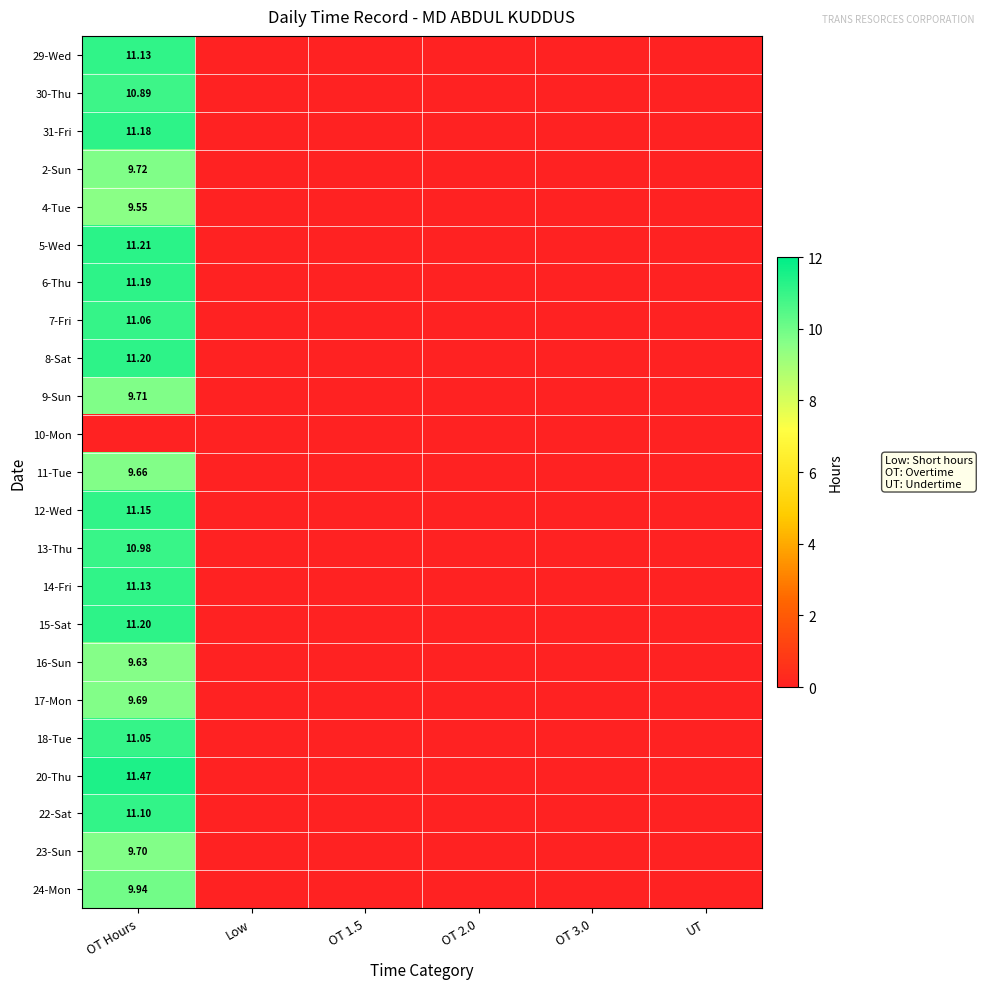

How many categories are shown in the chart?

6